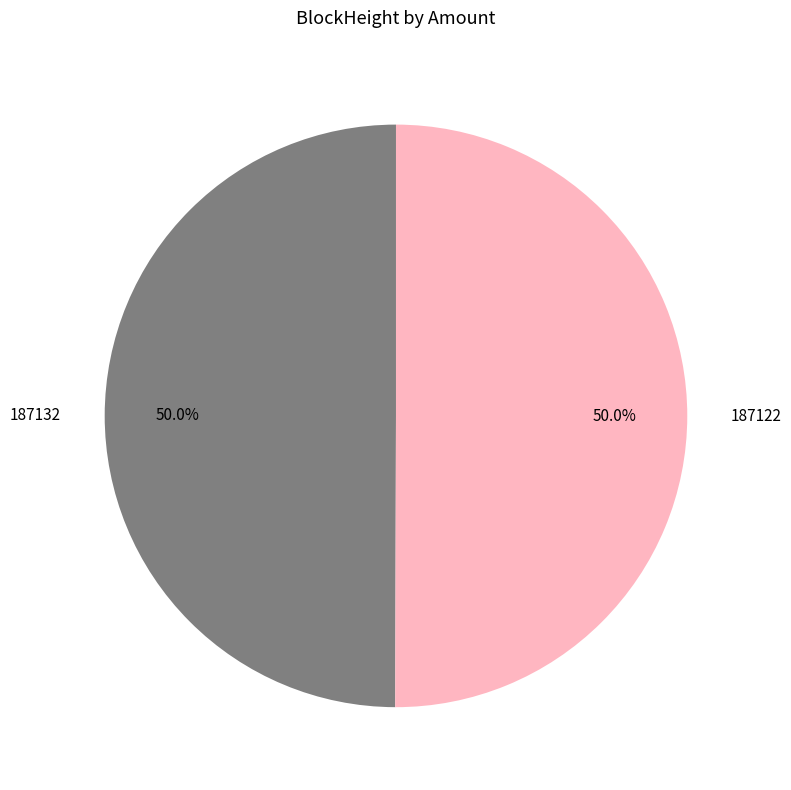

What is the total percentage of 187132 and 187122?

100.0%